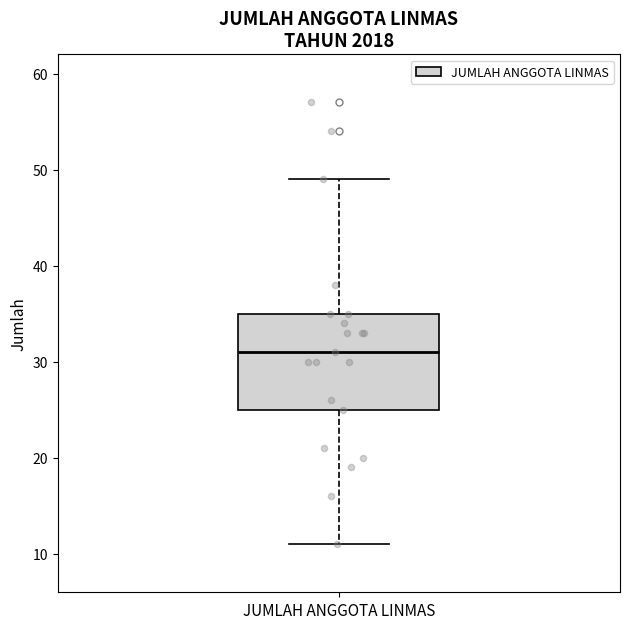

Where does the upper whisker of the box for JUMLAH ANGGOTA LINMAS end on the y-axis? The values are not printed on the chart, so give them approximately, as read against the axis.

49